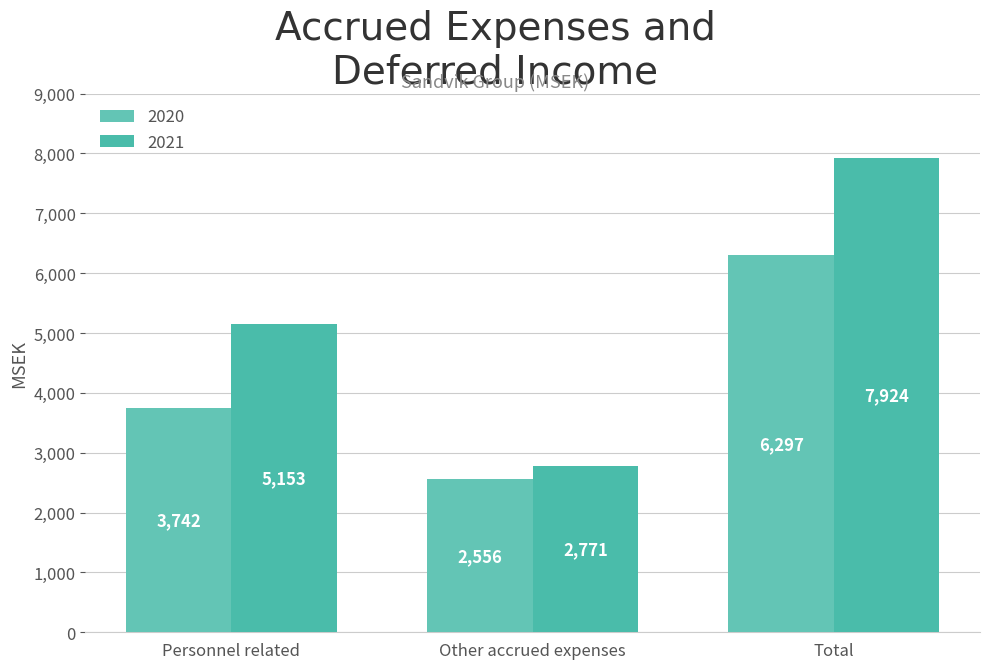

Which series has the largest total across all categories?

2021